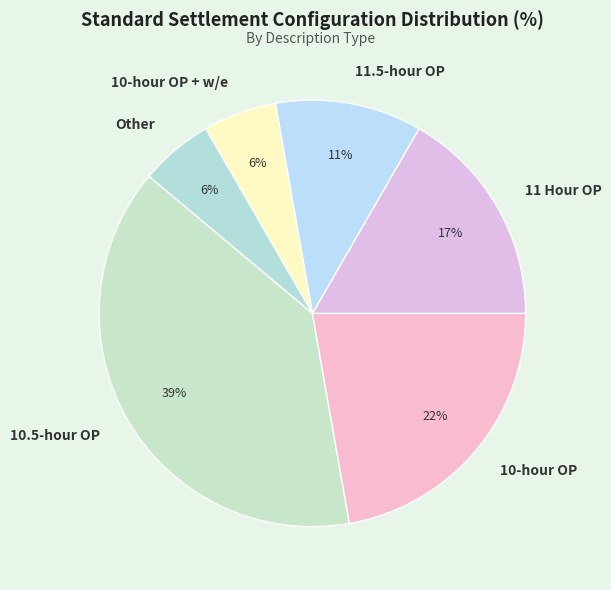

What is the largest slice in the pie chart?

10.5-hour OP